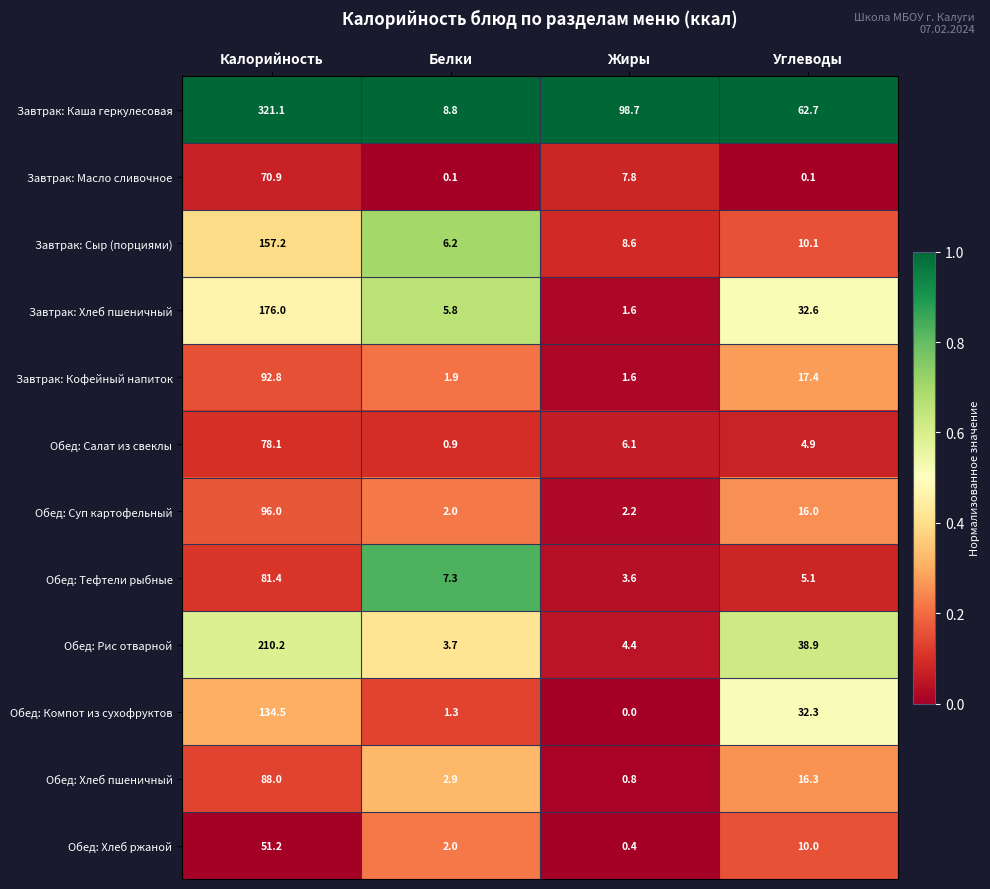

The Обед: Хлеб ржаной series shows 10.0 at Углеводы. True or false?

True